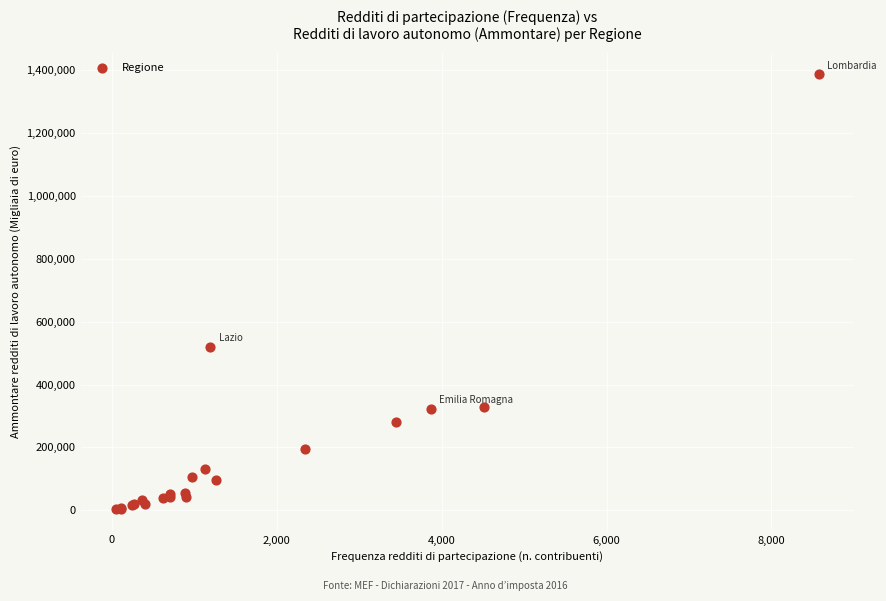

What Y value in the scatter plot is closest to 695667?

520238